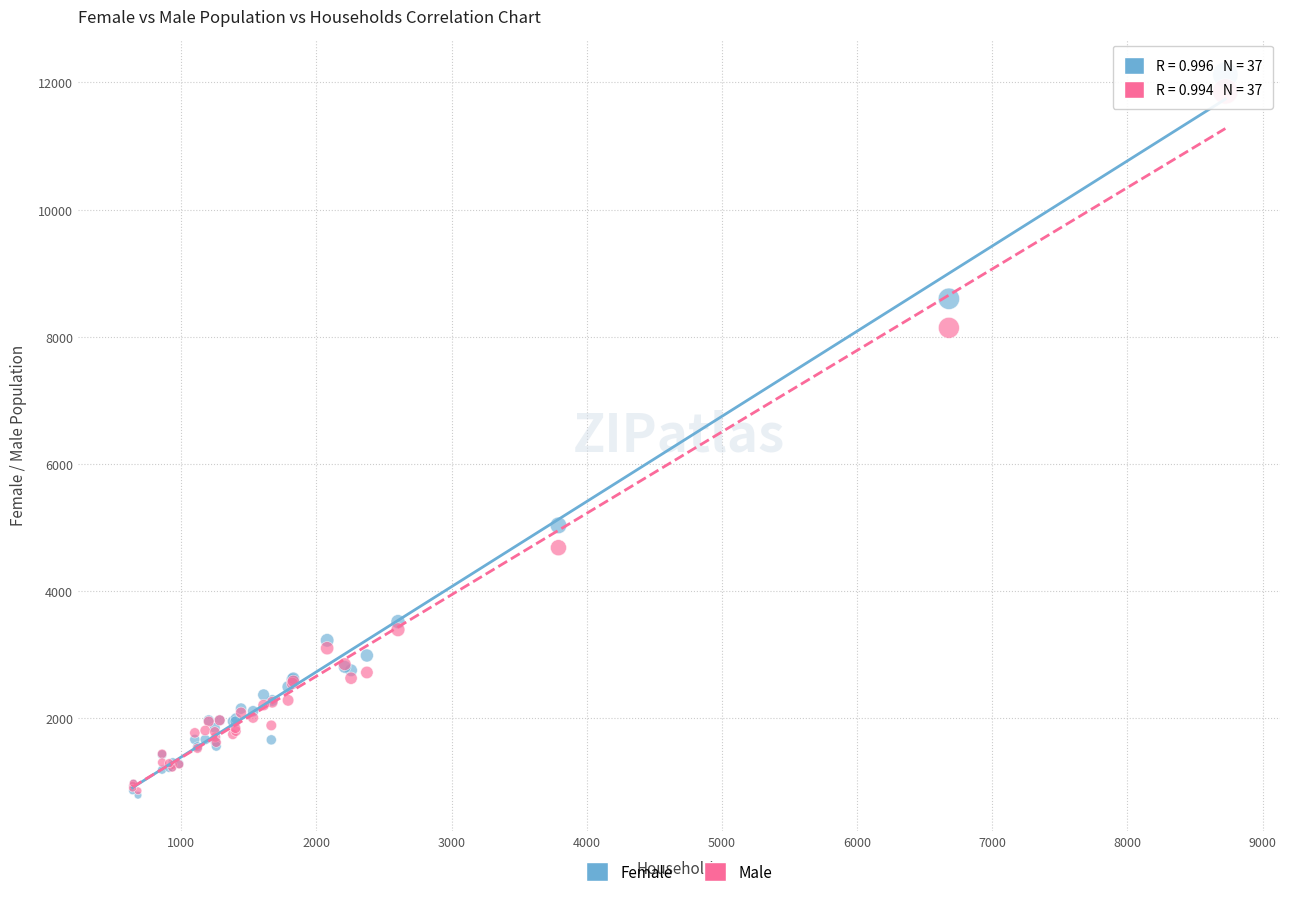

In the Male series, what Y value is closest to 6356?

4680